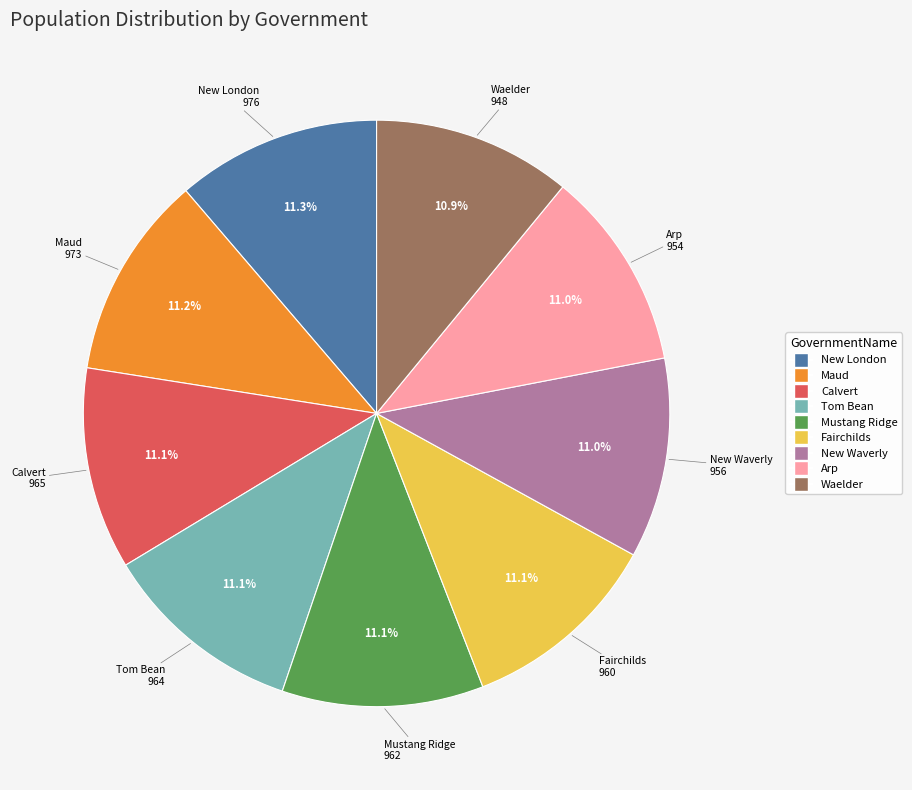

Combined, do Mustang Ridge and New Waverly account for over 50%?

No